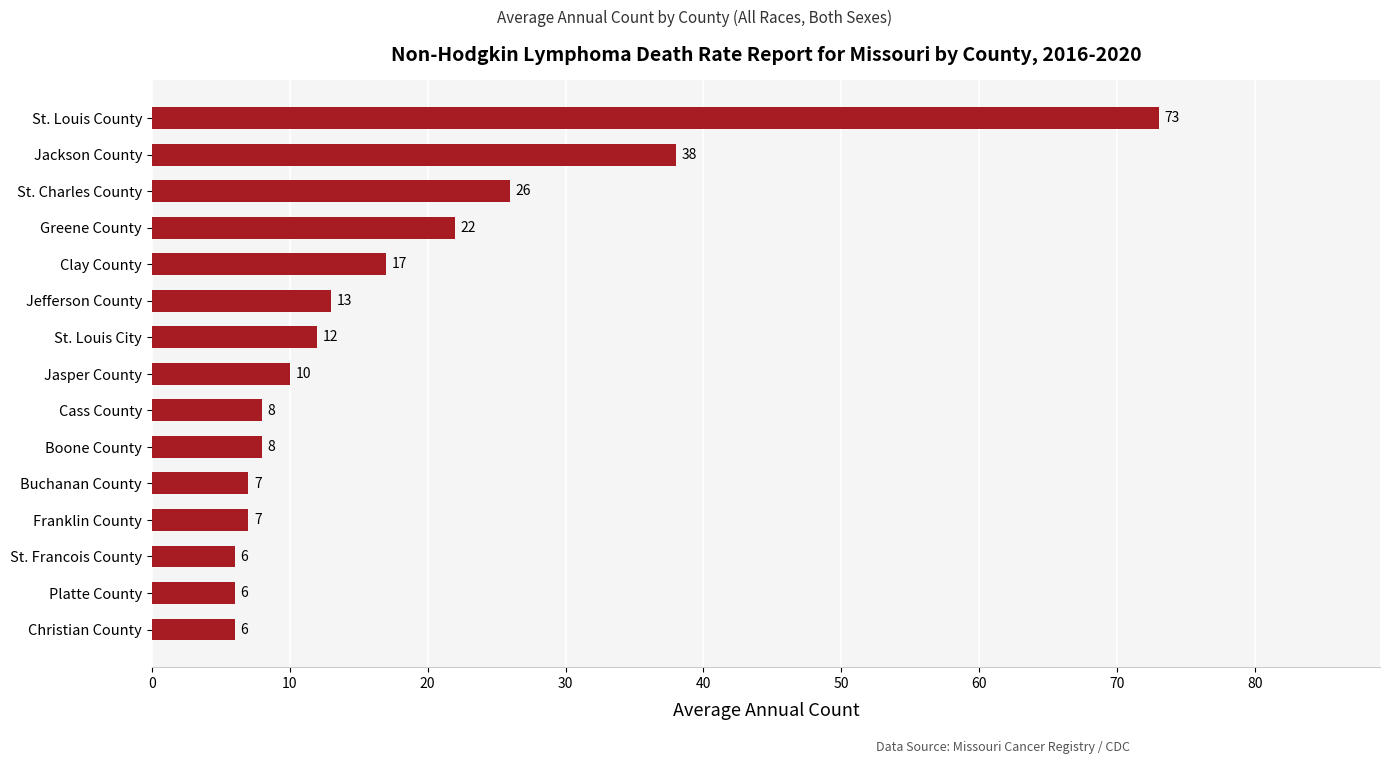

What is the average value?

17